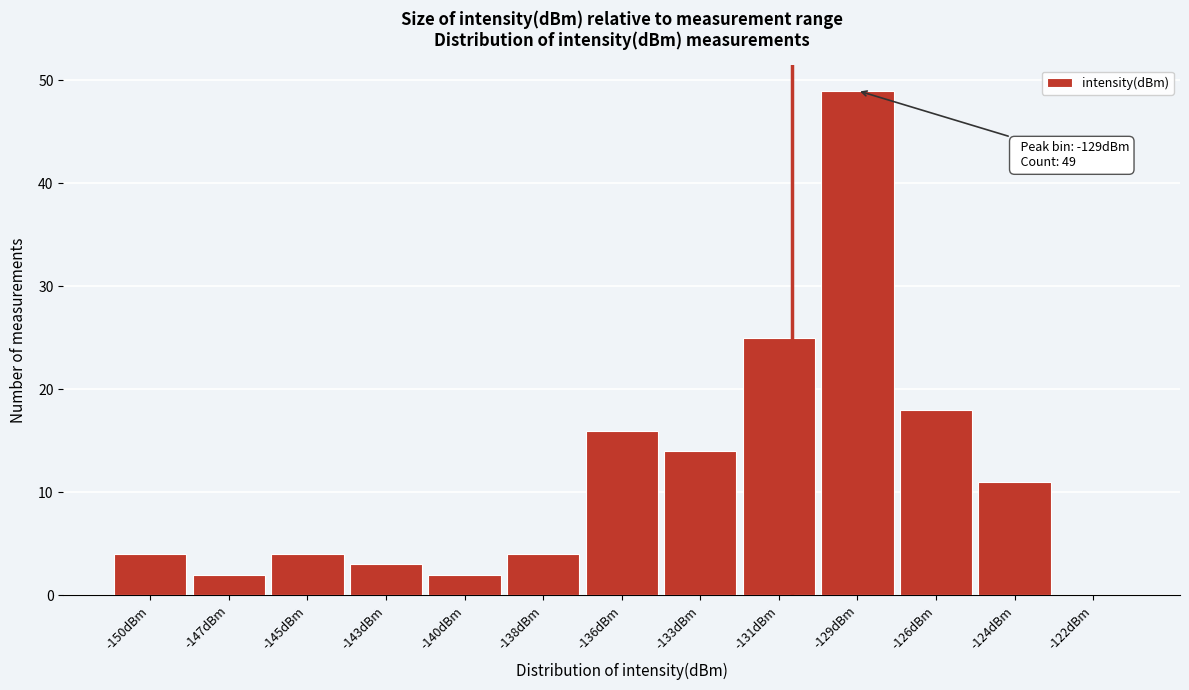

Reading left to right, transcribe all the data shown in this chart.

-150dBm=4	-147dBm=2	-145dBm=4	-143dBm=3	-140dBm=2	-138dBm=4	-136dBm=16	-133dBm=14	-131dBm=25	-129dBm=49	-126dBm=18	-124dBm=11	-122dBm=0